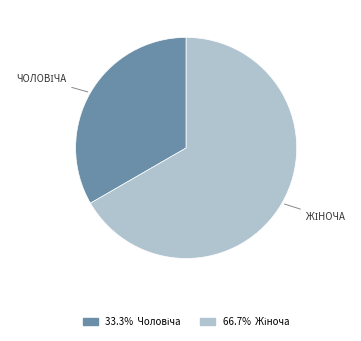

Is there a majority slice in this chart?

Yes